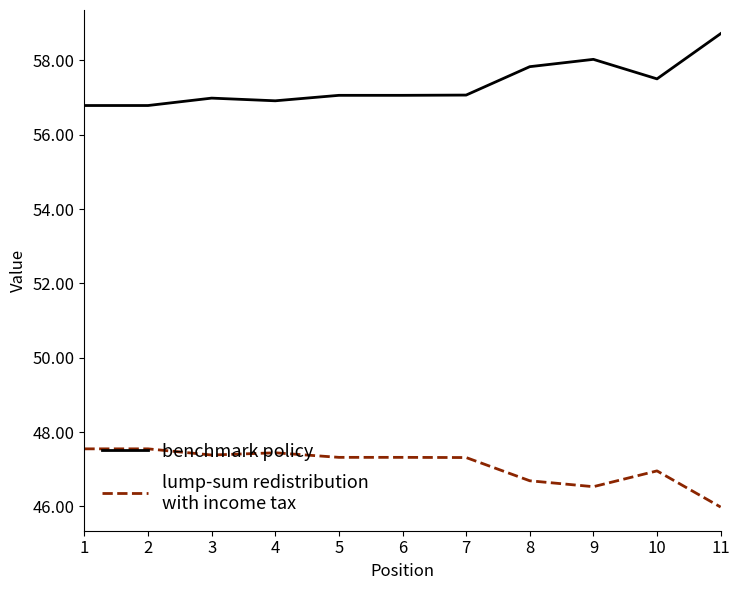

What is the total value across all series at 6?

104.4